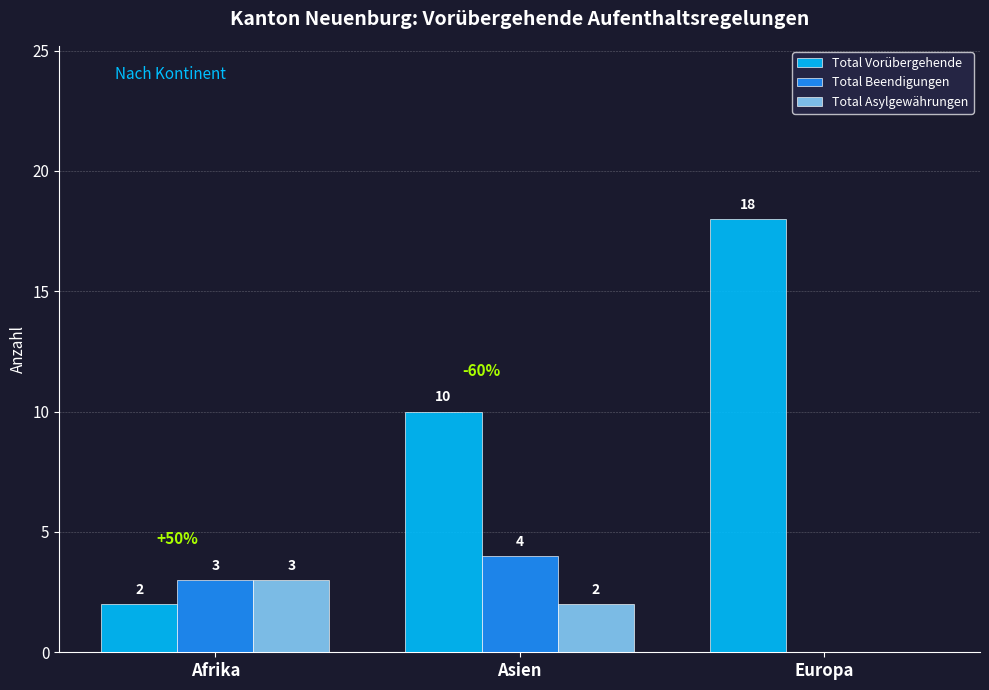

Reading left to right, transcribe all the data shown in this chart.

Total Vorübergehende: 2	10	18
Total Beendigungen: 3	4	0
Total Asylgewährungen: 3	2	0